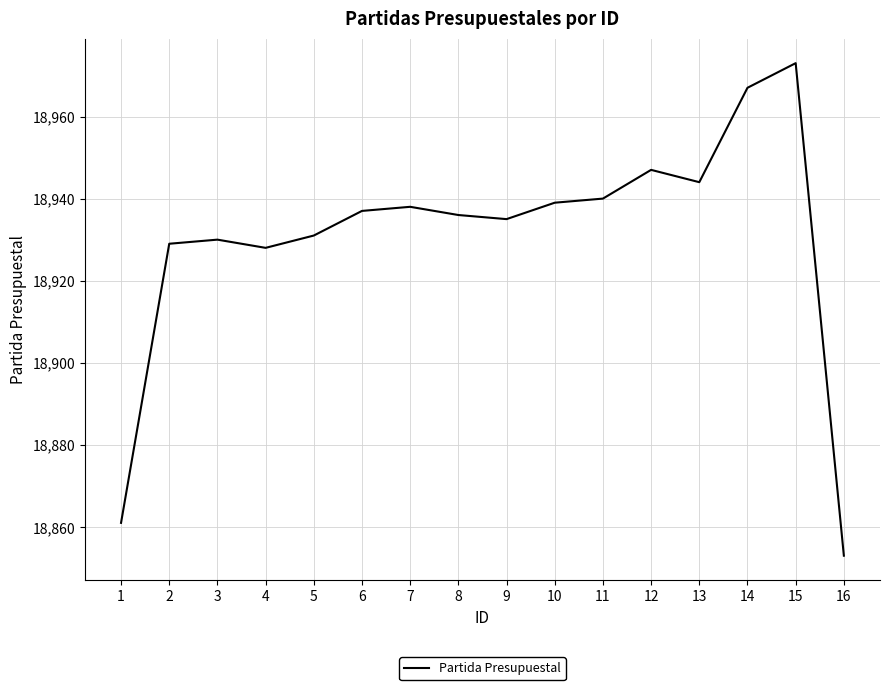

What is the change in value from 2 to 3?

+1